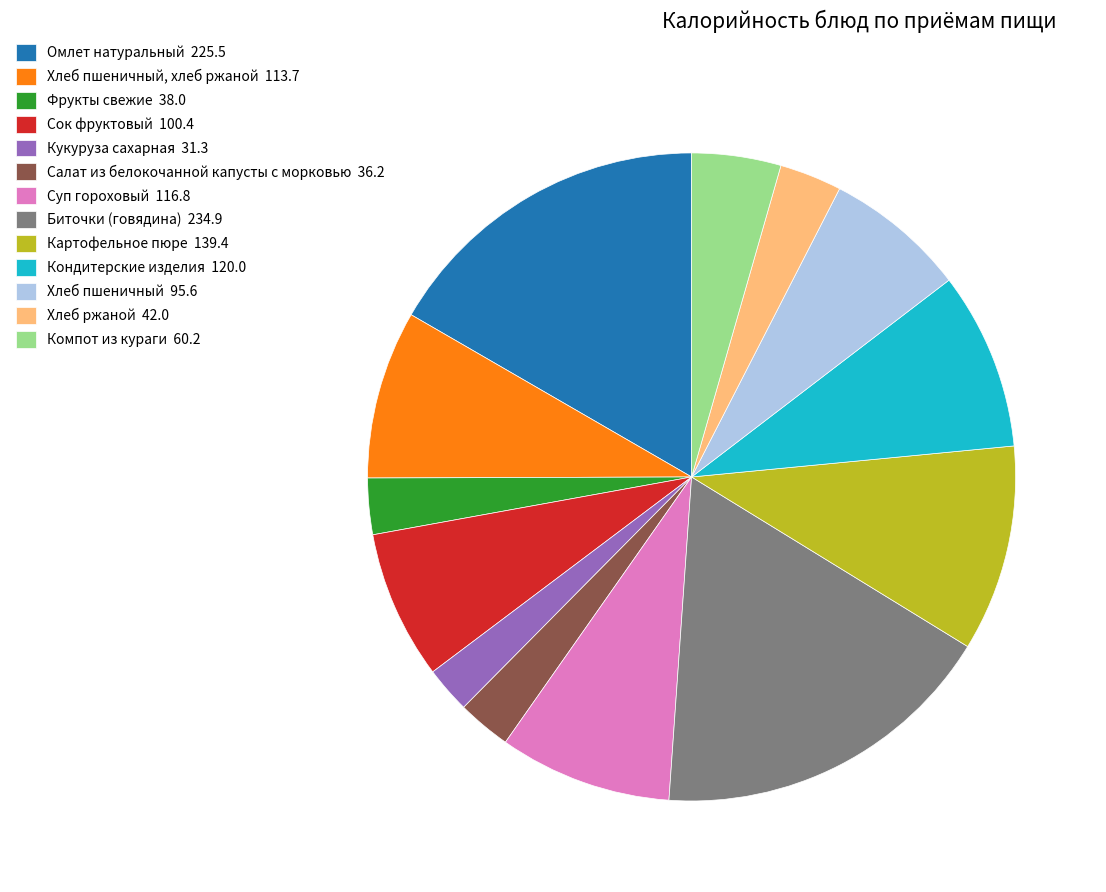

The Компот из кураги 60.2 slice represents 13% of the pie. True or false?

False